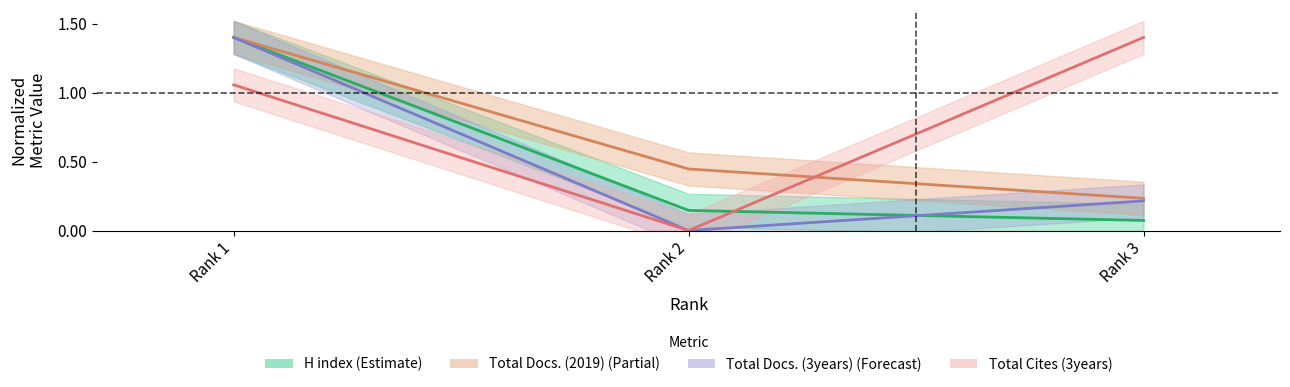

What is the highest value of the Total Docs. (3years) series?

1.4